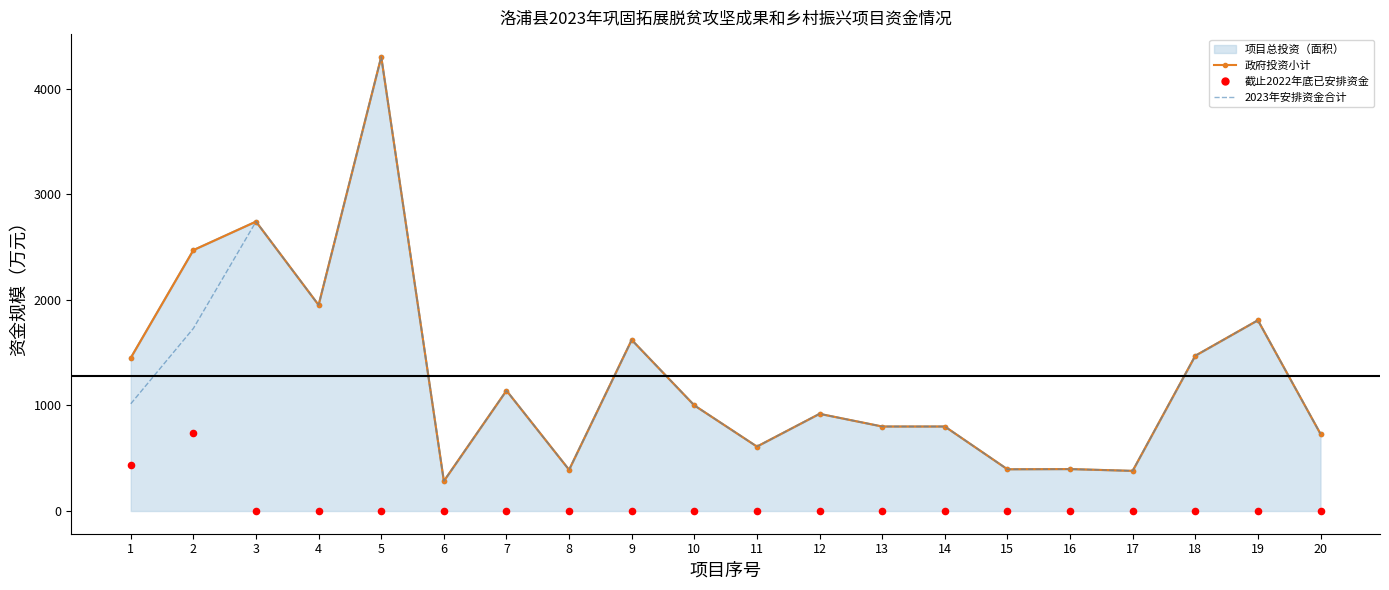

Which series has the largest total across all categories?

政府投资小计